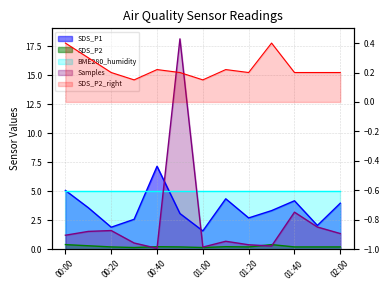

At how many categories does at least one series exceed 9?

1